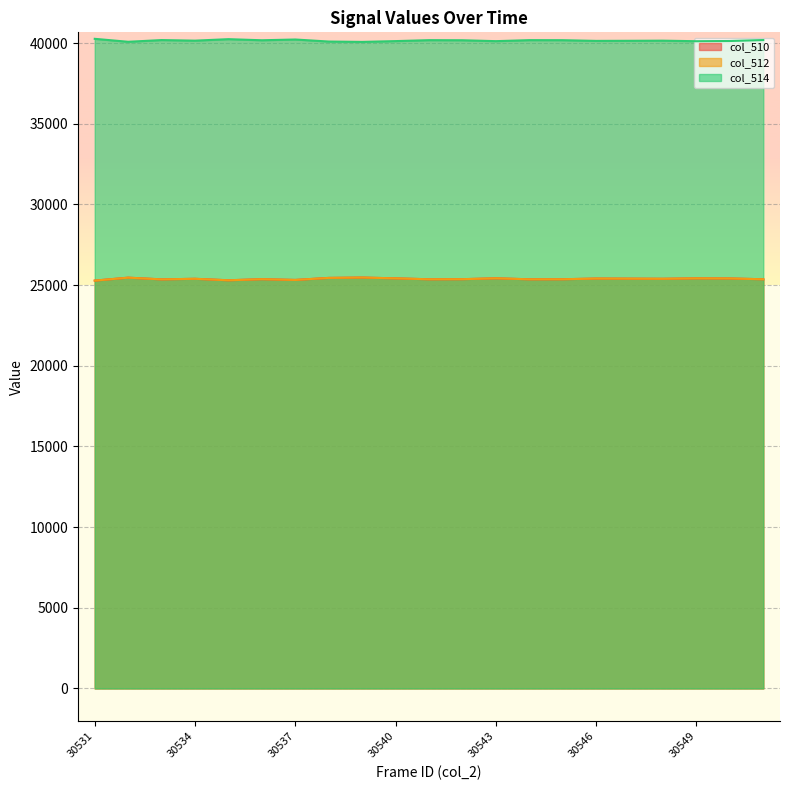

Reading right to left, transcribe all the data shown in this chart.

col_510: 30551=25359	30550=25409	30549=25416	30548=25389	30547=25397	30546=25403	30545=25360	30544=25357	30543=25419	30542=25364	30541=25358	30540=25416	30539=25465	30538=25443	30537=25317	30536=25364	30535=25296	30534=25388	30533=25352	30532=25458	30531=25275
col_512: 30551=25359	30550=25409	30549=25416	30548=25389	30547=25397	30546=25403	30545=25360	30544=25357	30543=25419	30542=25364	30541=25358	30540=25416	30539=25465	30538=25443	30537=25317	30536=25364	30535=25296	30534=25388	30533=25352	30532=25458	30531=25275
col_514: 30551=40185	30550=40125	30549=40112	30548=40146	30547=40138	30546=40132	30545=40175	30544=40178	30543=40116	30542=40171	30541=40177	30540=40119	30539=40070	30538=40092	30537=40218	30536=40171	30535=40239	30534=40147	30533=40183	30532=40077	30531=40260